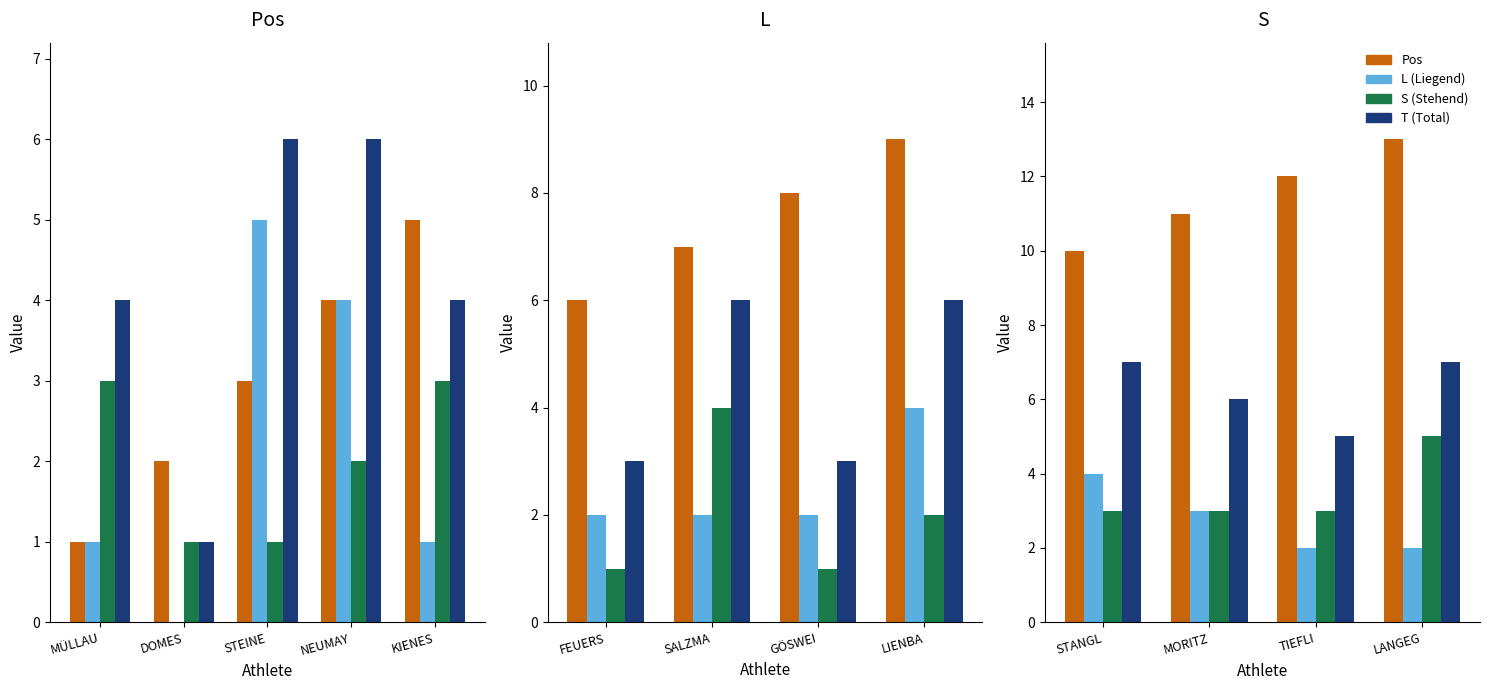

How many series are shown in this chart?

4